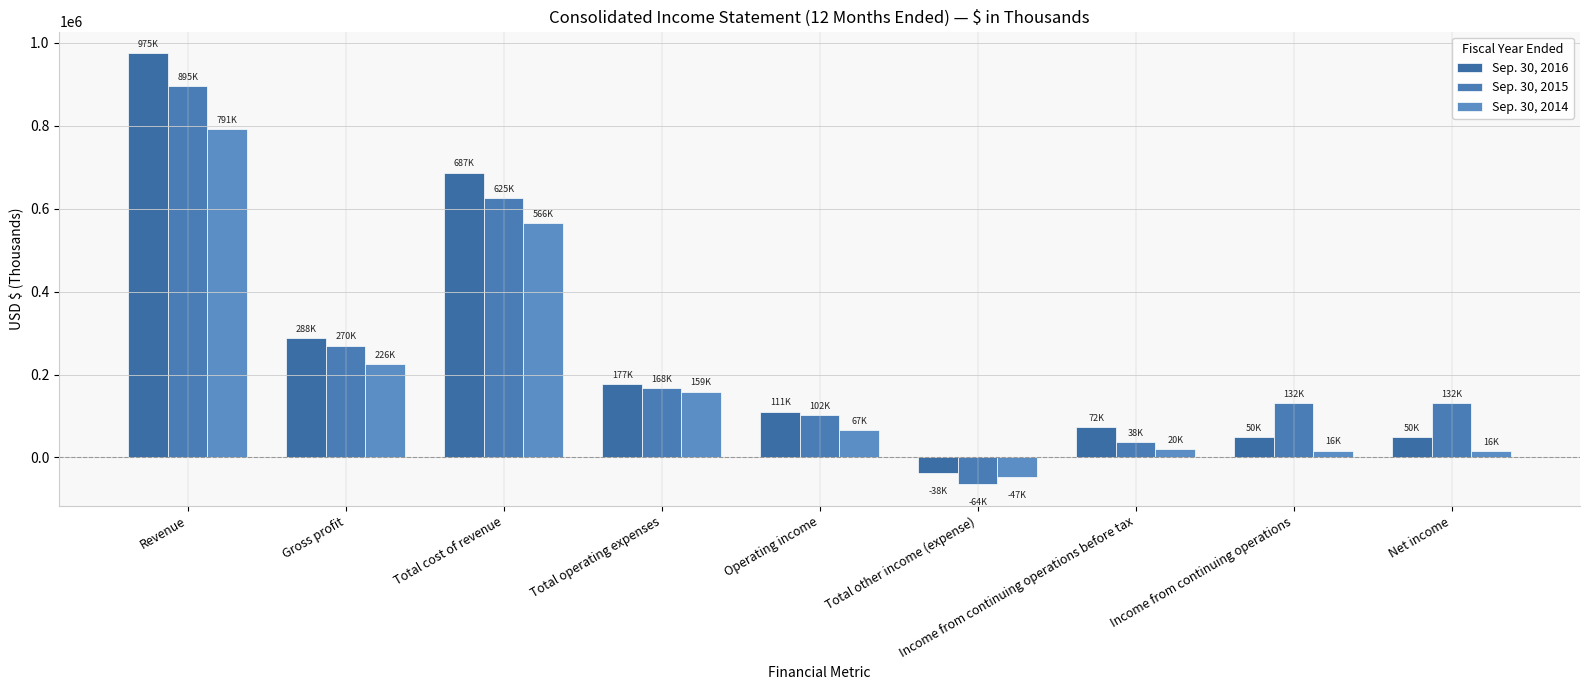

Which series has the largest range (max minus min)?

Sep. 30, 2016